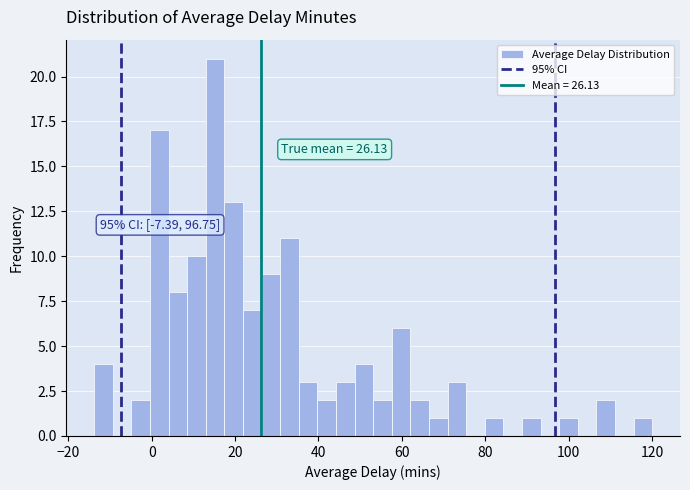

Around what value on the x-axis is the tallest bar? Give the approximate position of its centre, as read against the axis.

16